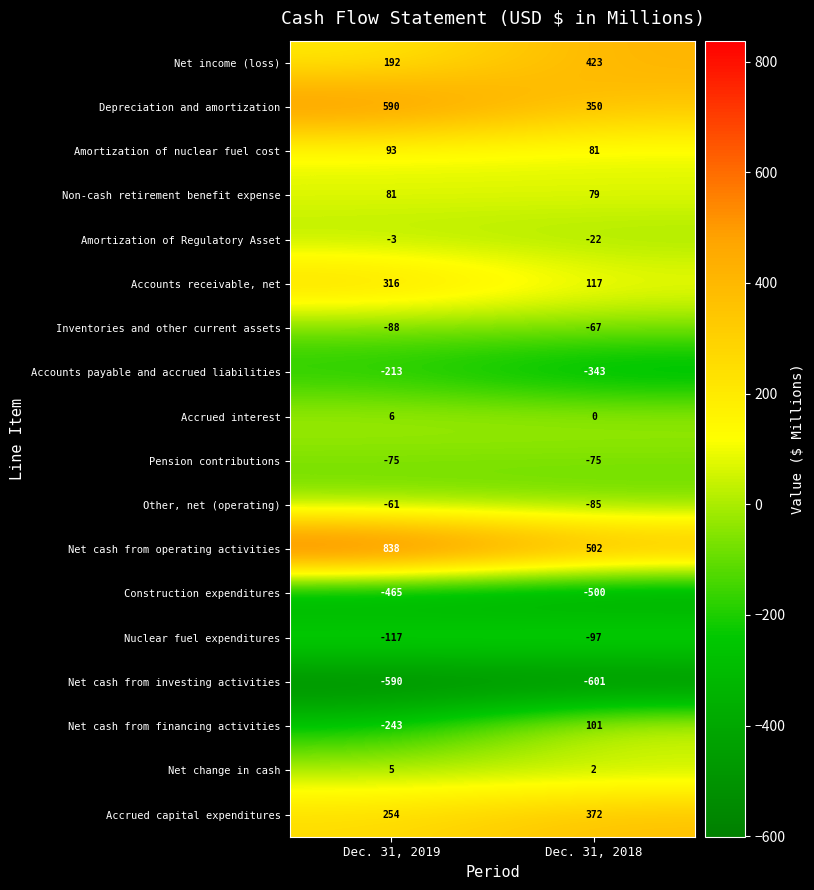

What is the total value across all series at Dec. 31, 2018?

237